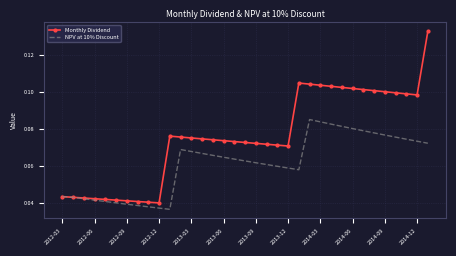

What are all the series names shown in the legend?

Monthly Dividend, NPV at 10% Discount